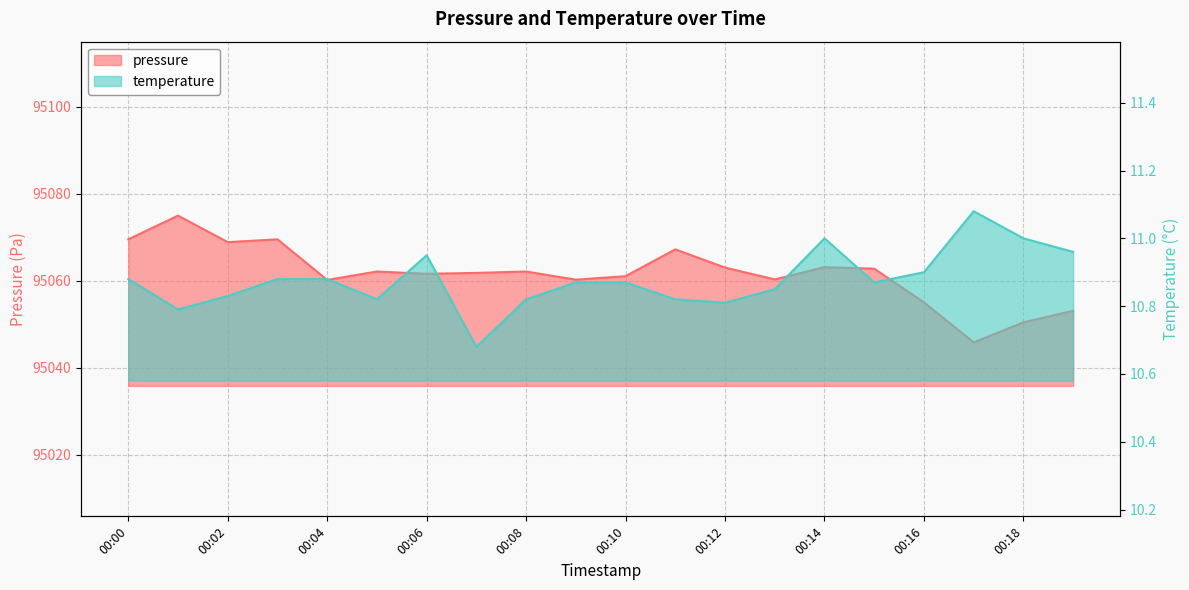

Is it true that pressure equals 164762.4 at 00:01?

False